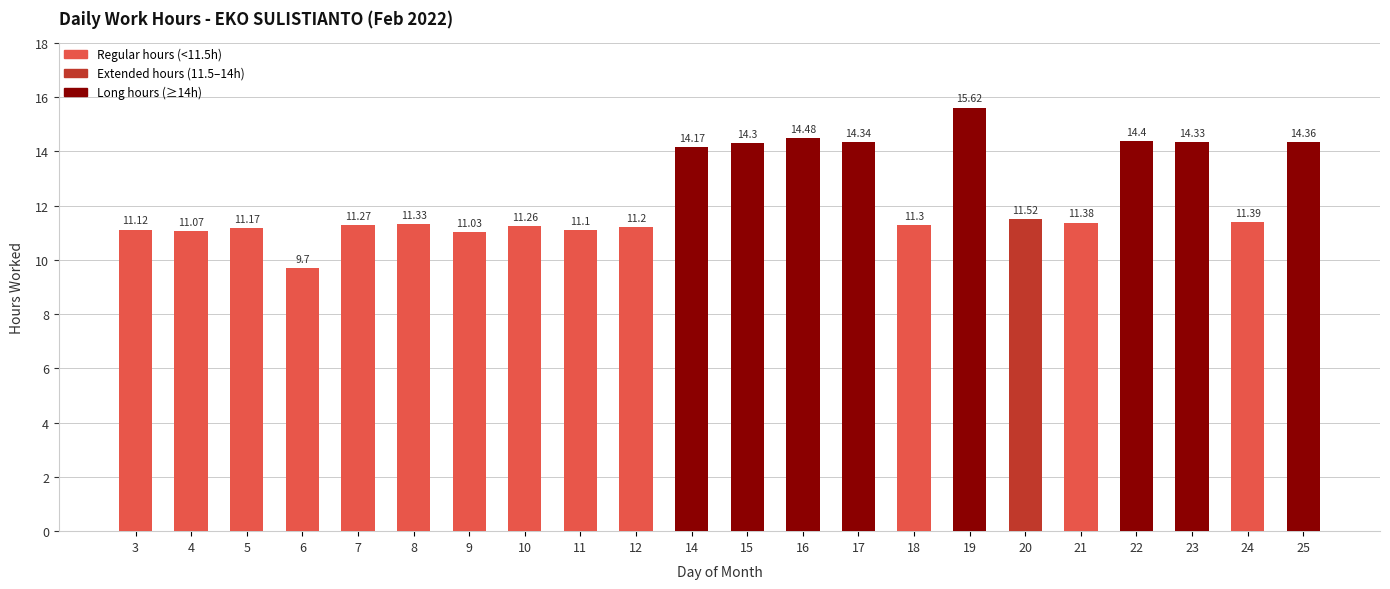

Reading left to right, list all the values displayed in this chart.

11.1	11.1	11.2	9.7	11.3	11.3	11.0	11.3	11.1	11.2	14.2	14.3	14.5	14.3	11.3	15.6	11.5	11.4	14.4	14.3	11.4	14.4